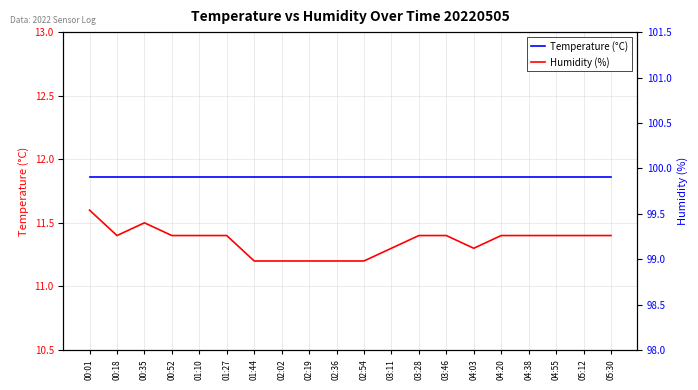

At which category is the sum across all series the highest?

00:01